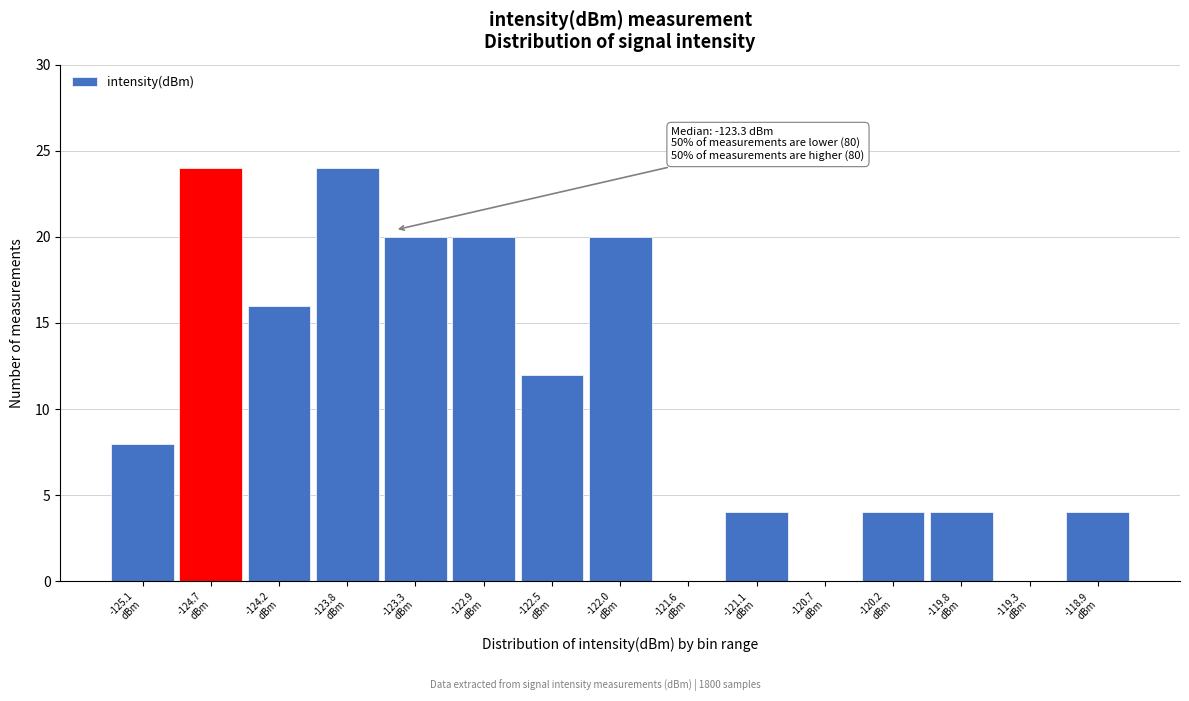

What is the greatest value displayed?

24